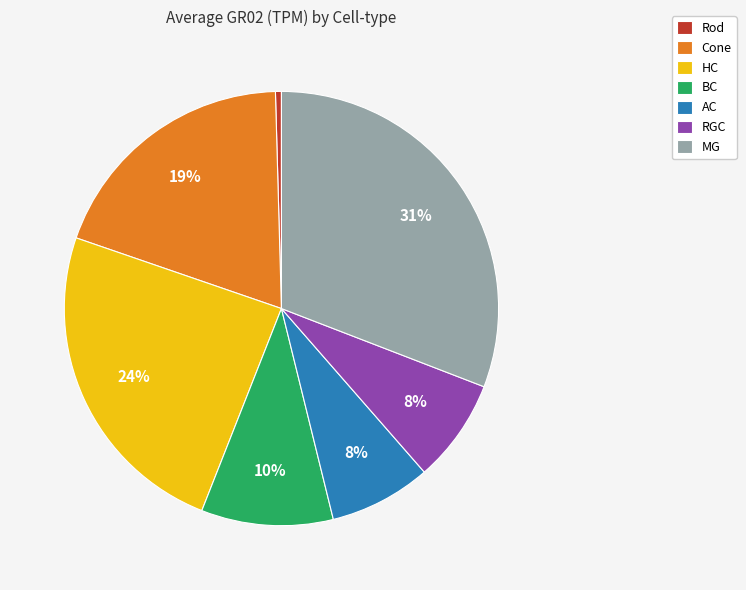

Is it true that AC is 8% of the pie?

True